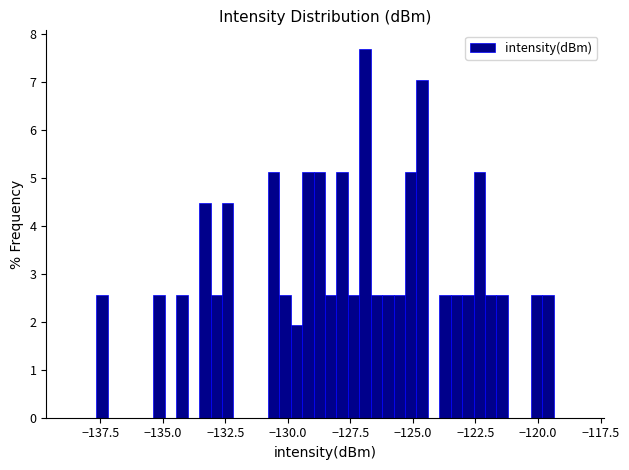

Read against the x-axis, roughly where is the centre of the tallest bar?

-127.0